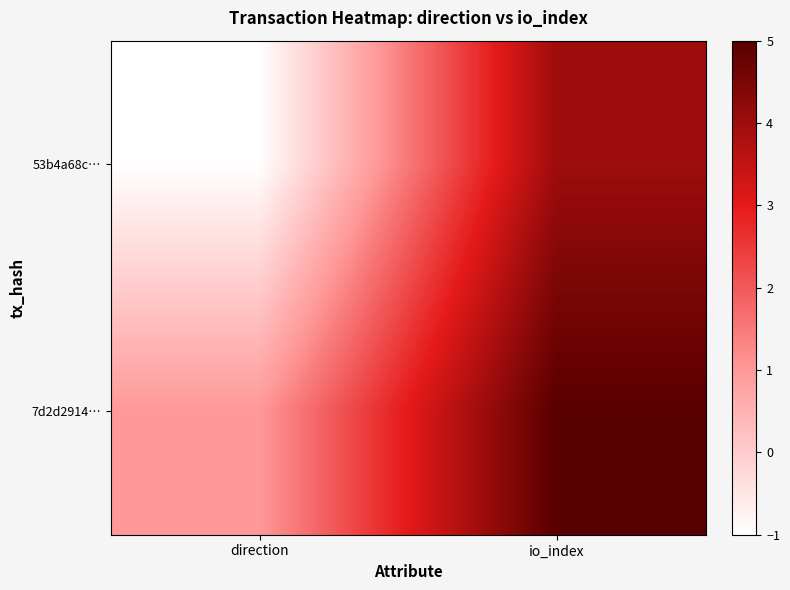

Reading left to right, what are all the values shown in this chart?

53b4a68c…: direction=-1	io_index=4
7d2d2914…: direction=1	io_index=5